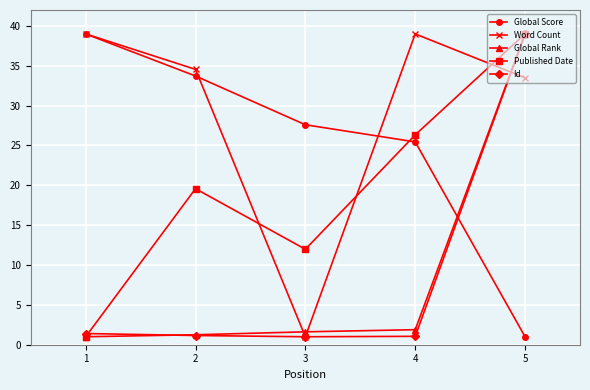

True or false: Id has a value of 1.1 at 4.

True